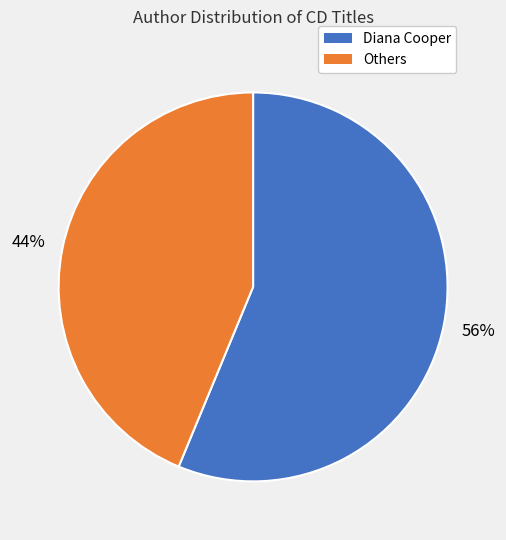

How many slices are in this pie chart?

2